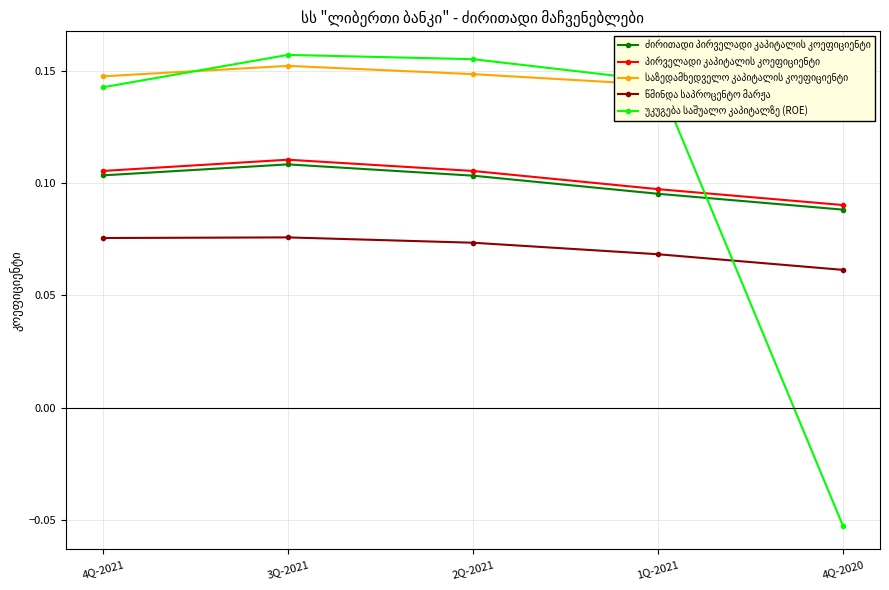

At which category does the chart reach its peak across all series?

3Q-2021